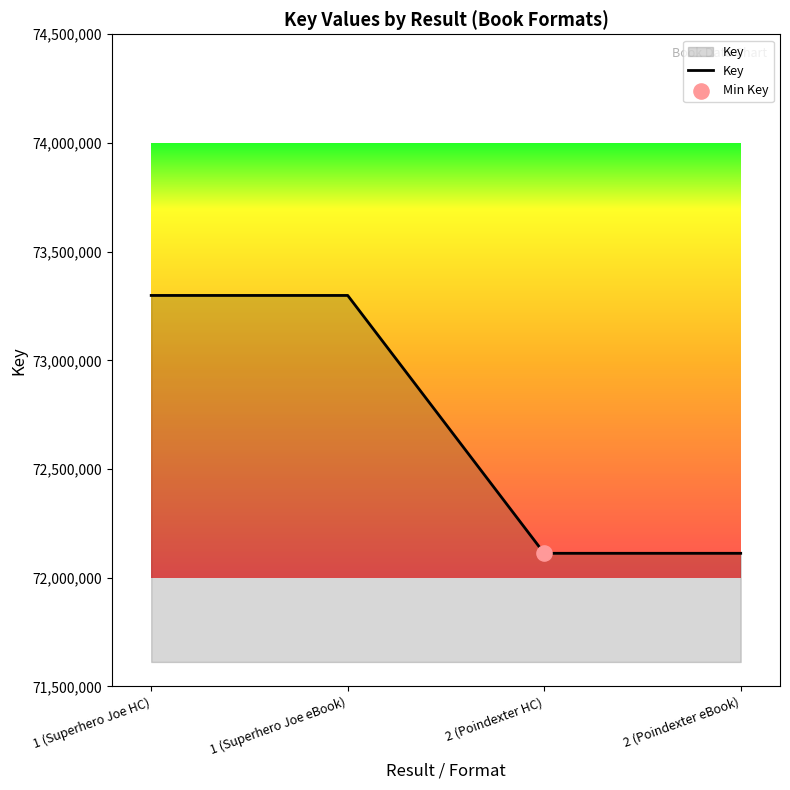

Which has a higher value, 1 (Superhero Joe HC) or 2 (Poindexter eBook)?

1 (Superhero Joe HC)